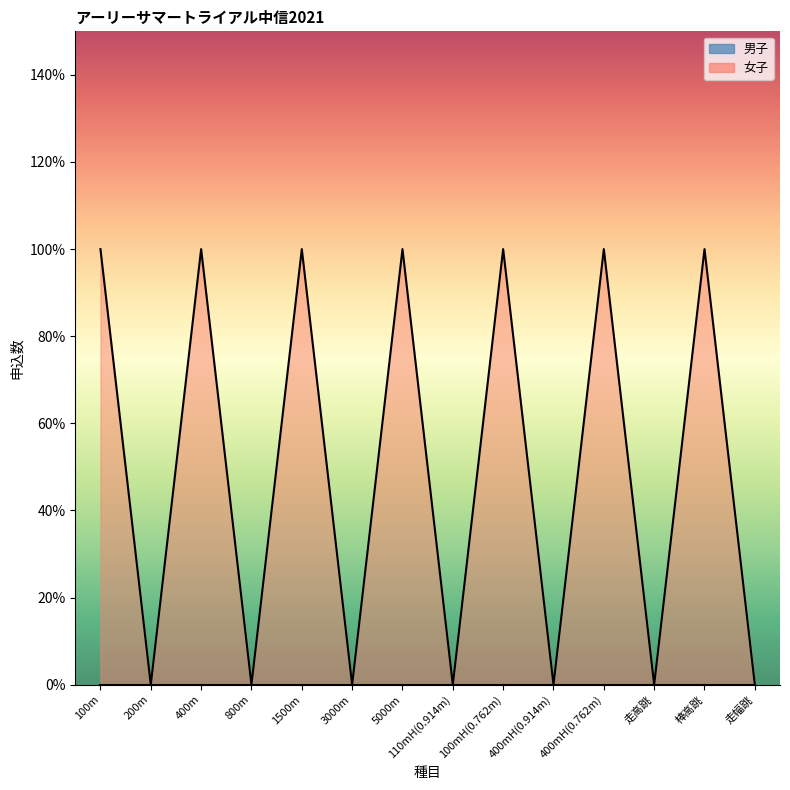

Which label corresponds to the smallest value in the chart?

200m